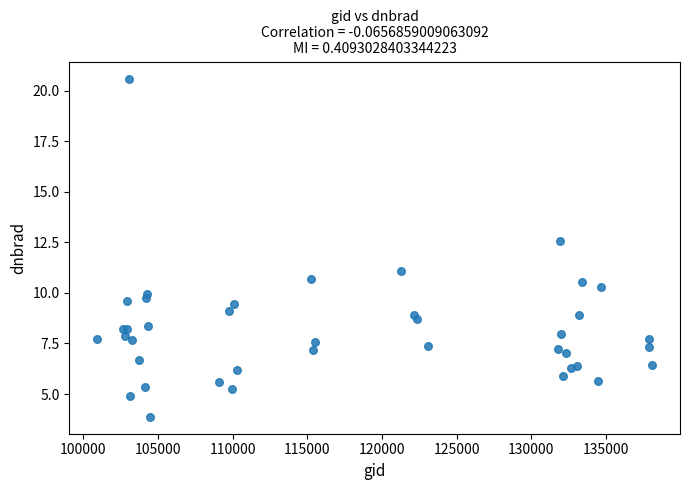

What Y value in the scatter plot is closest to 12?

12.6